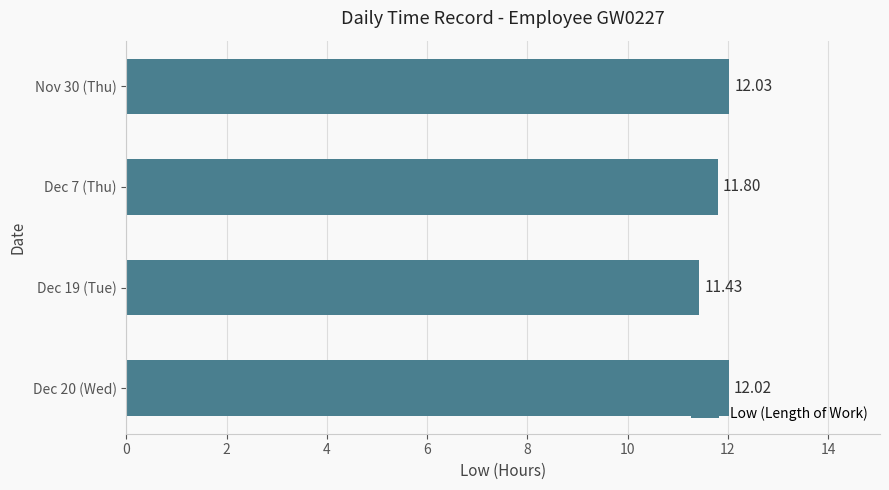

Which has a higher value, Dec 7 (Thu) or Dec 20 (Wed)?

Dec 20 (Wed)